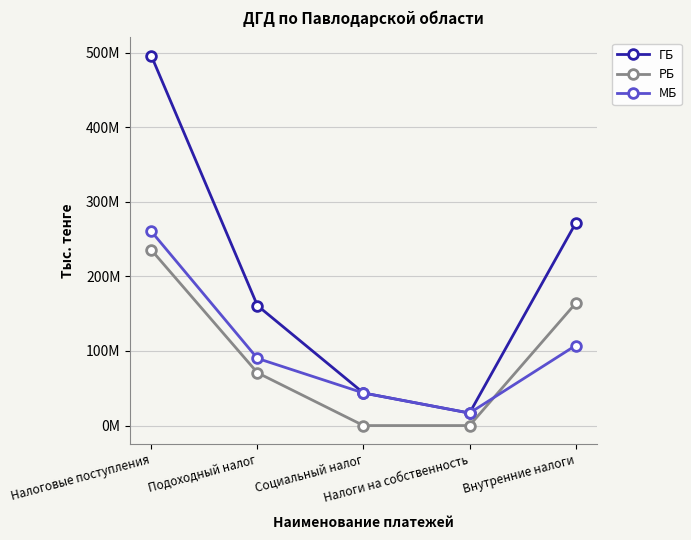

Between Внутренние налоги and Налоги на собственность, which is larger?

Внутренние налоги